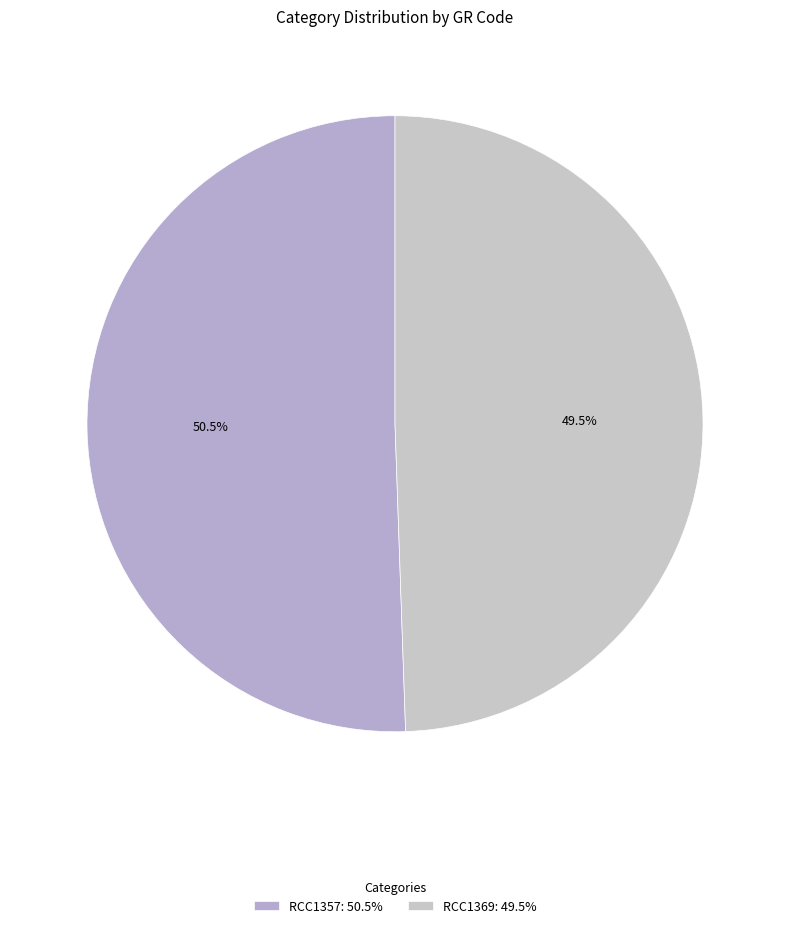

Approximately how many times larger is the value at RCC1357 compared to RCC1369?

1.0